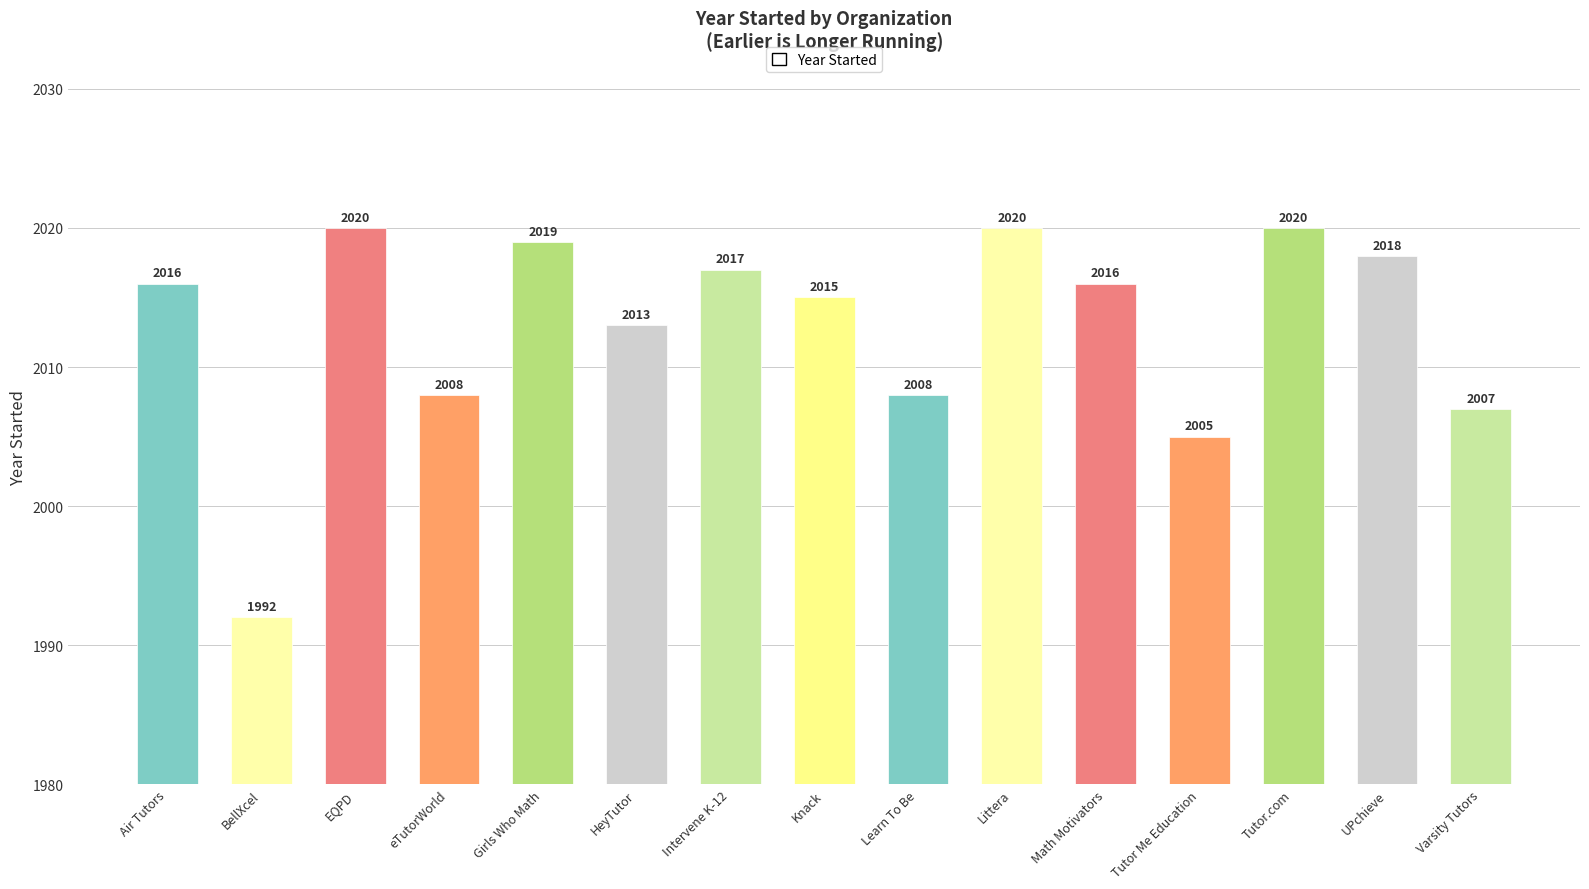

Is it true that the value at BellXcel is 1001?

False